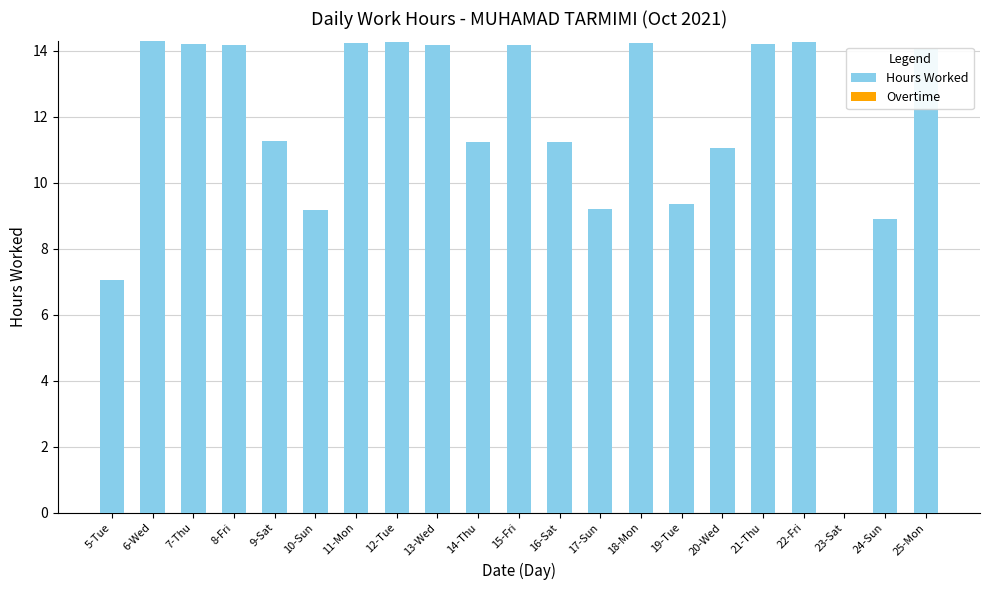

What is the sum of all values?

244.9